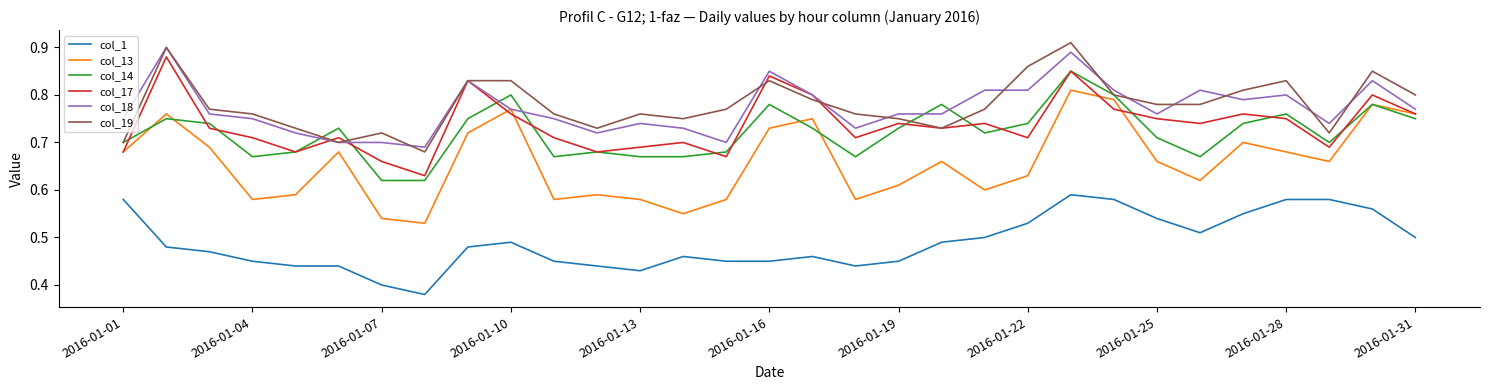

Which series has the largest range (max minus min)?

col_13